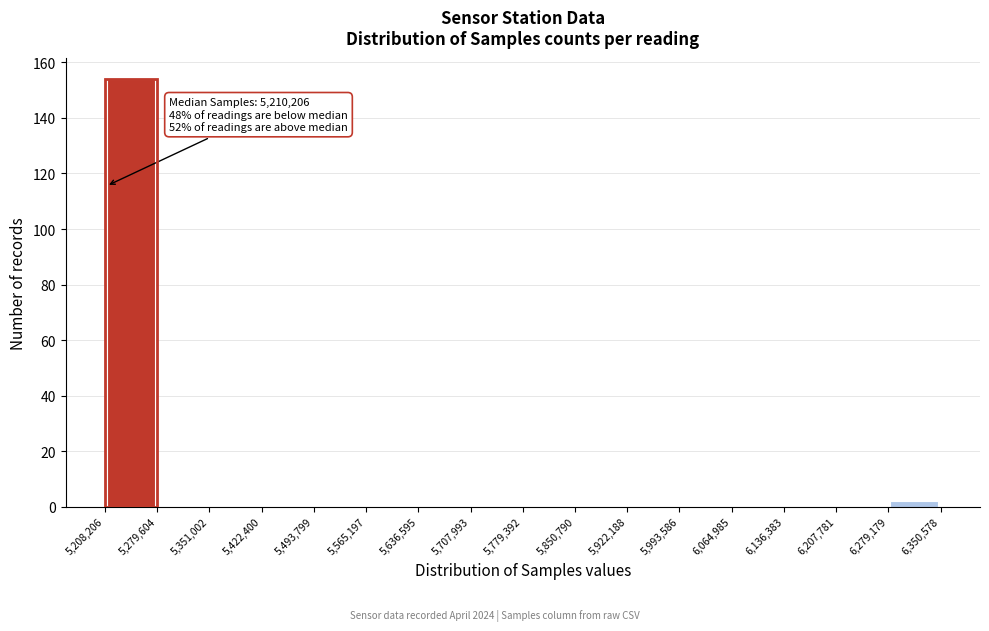

Over which range of the x-axis is the bar tallest?

5,208,206 to 5,279,604